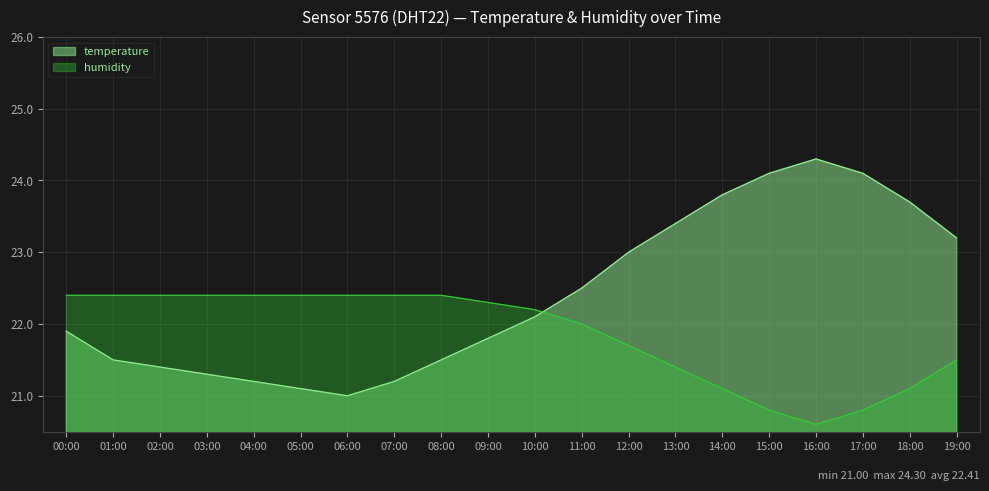

Read the humidity value at 14:00.

21.1